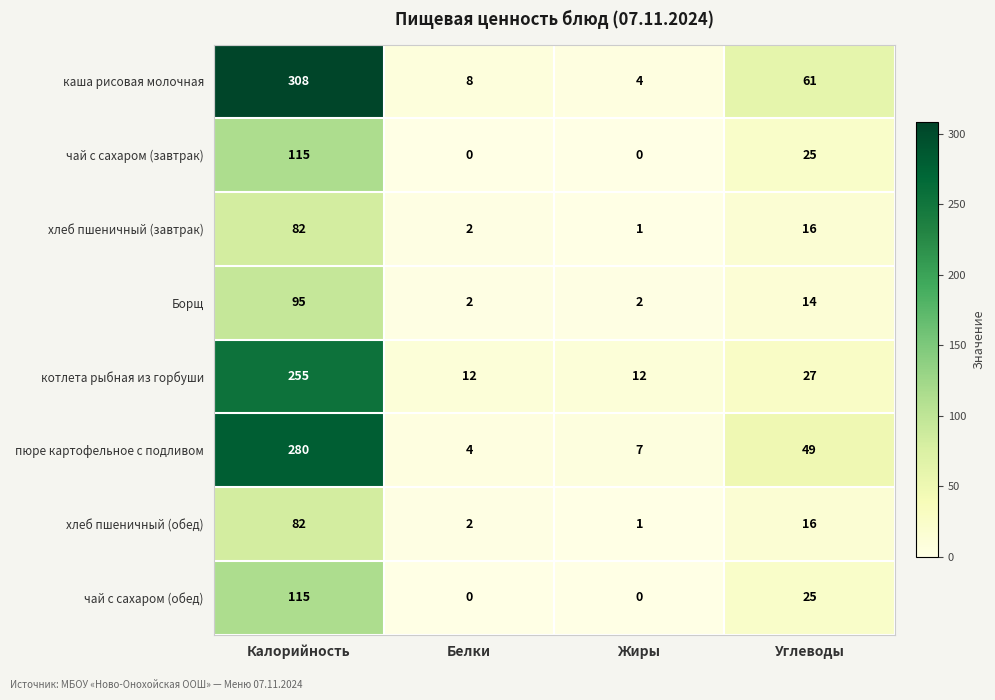

List the labels in order of каша рисовая молочная value, smallest first.

Жиры, Белки, Углеводы, Калорийность